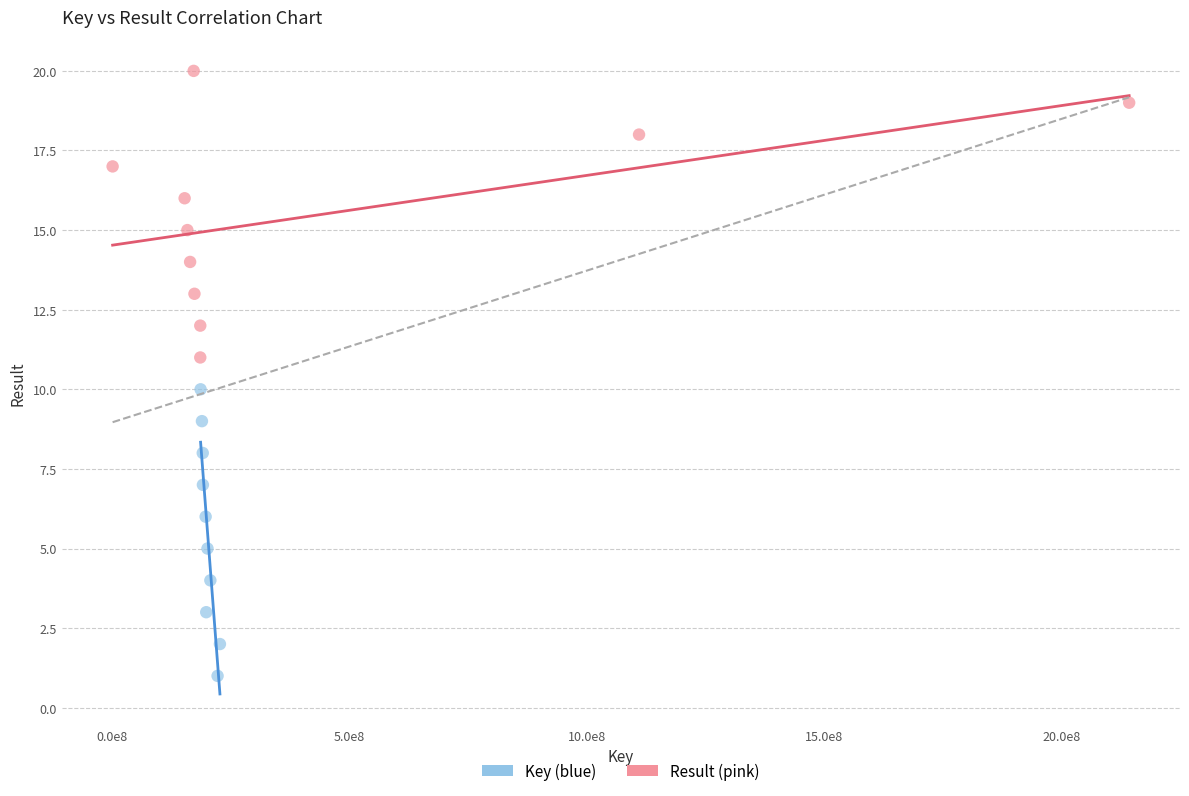

Which series contains the lowest Y value?

Key (blue)